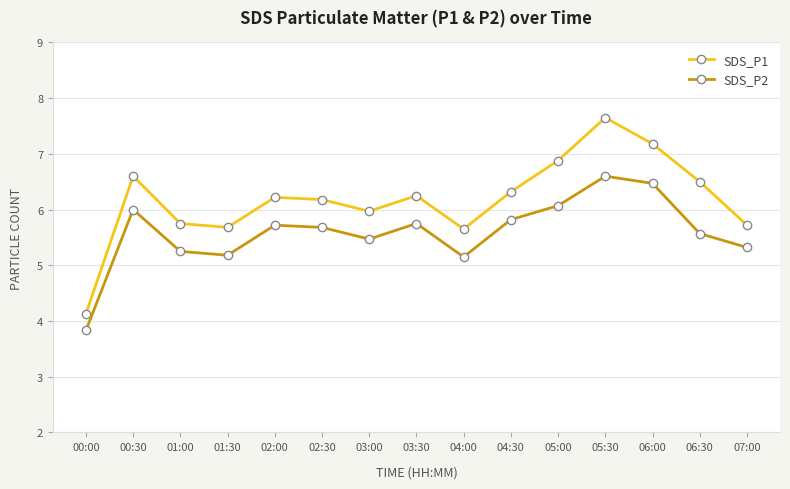

Which label corresponds to the smallest value in the chart?

00:00